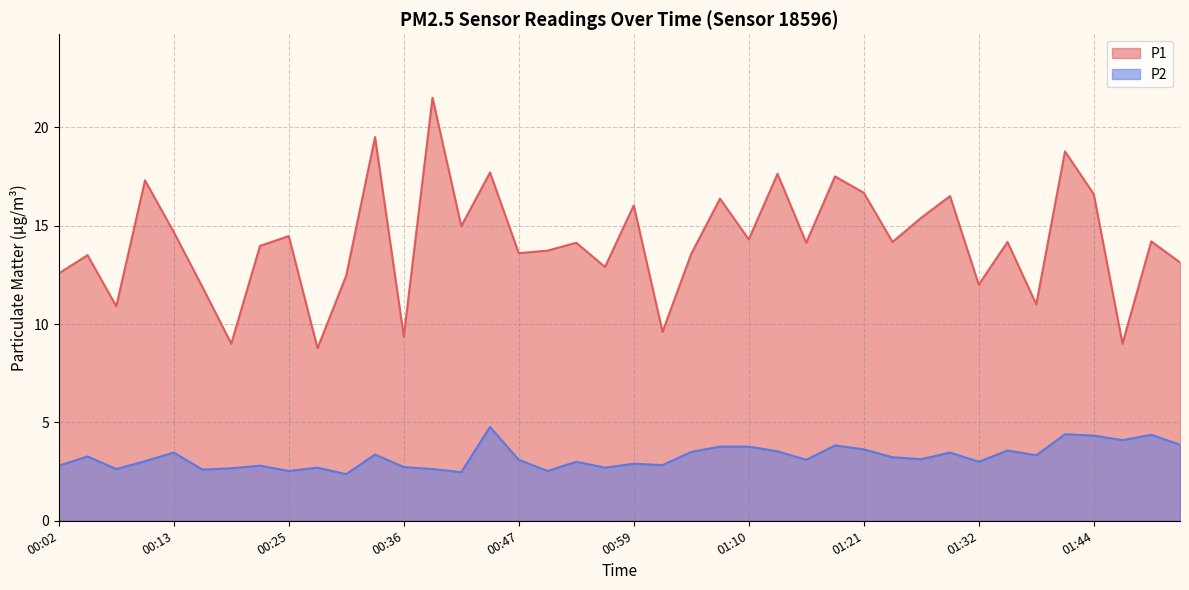

True or false: P1 has more than 1 interior local peaks.

True